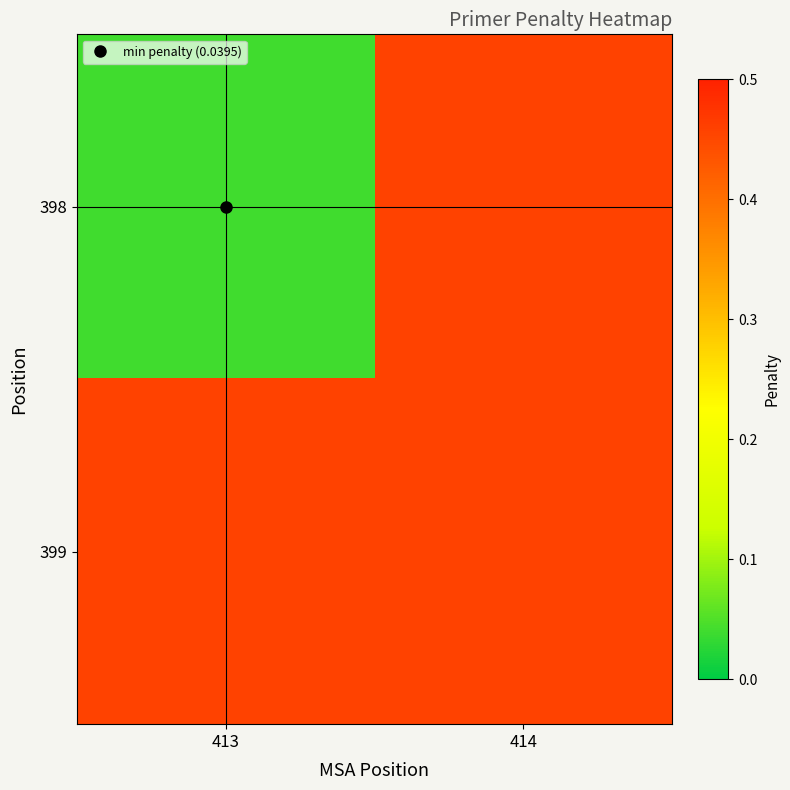

Which label corresponds to the smallest value in the chart?

413